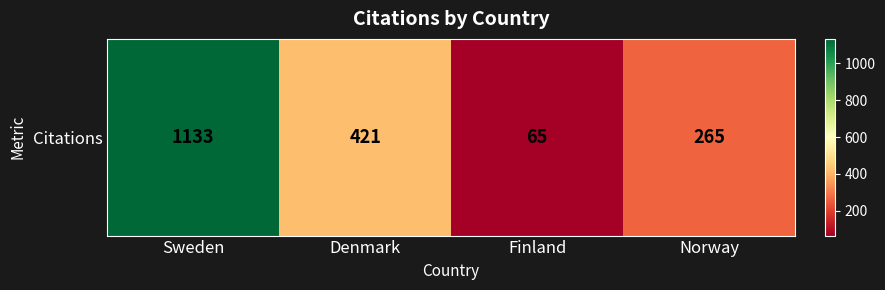

What is the minimum value shown in the chart?

65